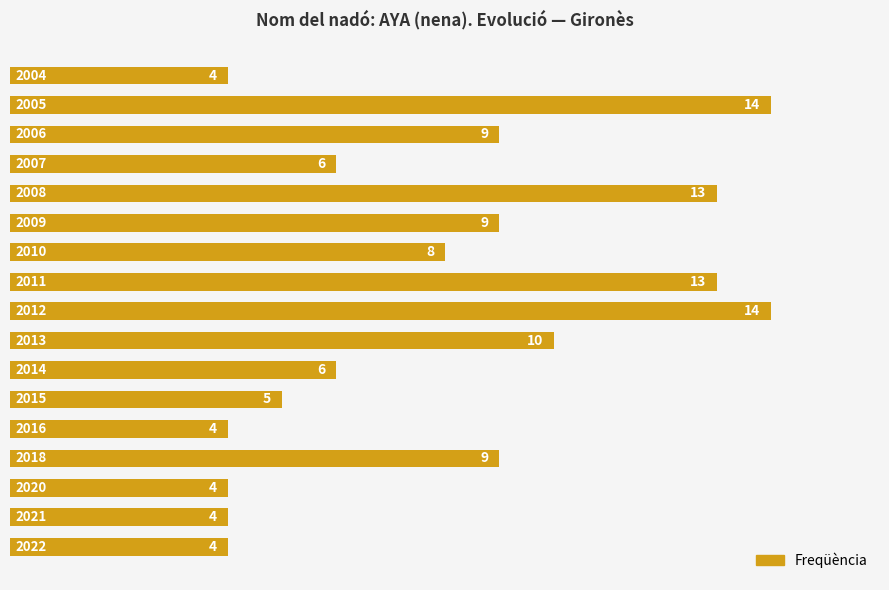

What is the smallest value displayed?

4